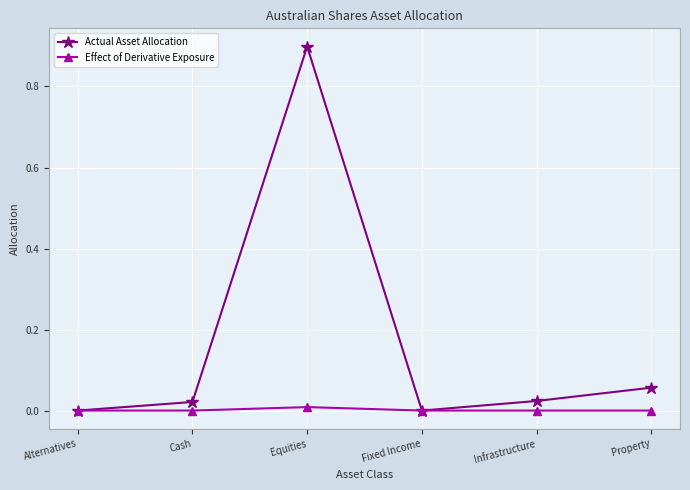

Which series has the largest total across all categories?

Actual Asset Allocation